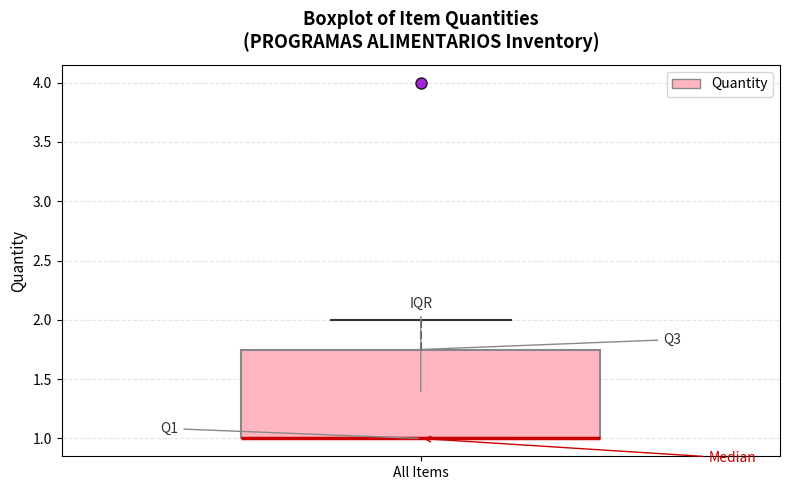

Transcribe this box plot: give where the median line is, the range the box spans, and where the two whiskers end, as read against the y-axis. The values are not printed on the chart, so give them approximately, as read against the axis.

median 1.00 (drawn on the box's lower edge), box 1.00 to 1.75, whiskers 1.00 to 2.00